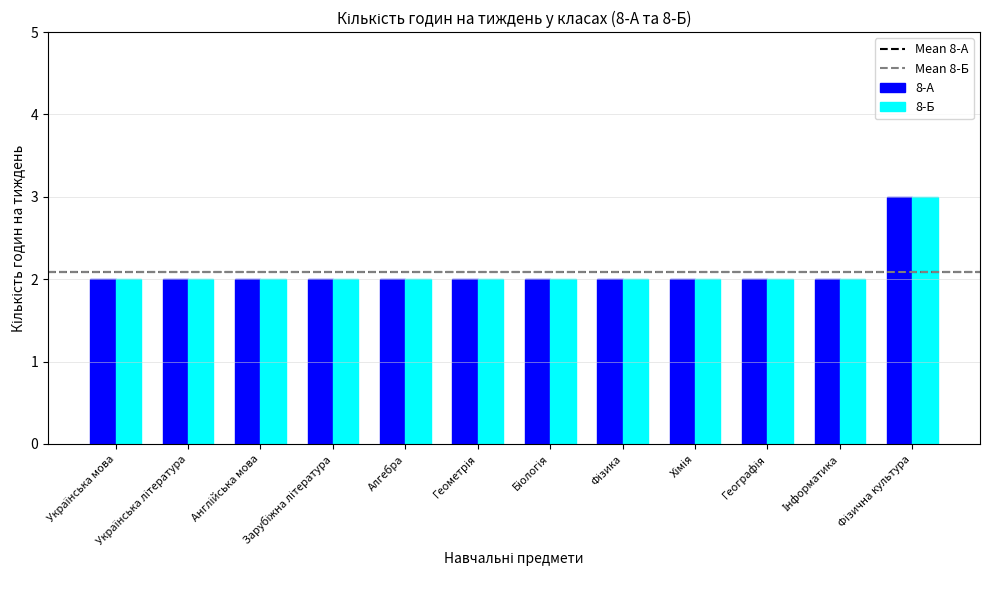

Read the 8-А value at Алгебра.

2